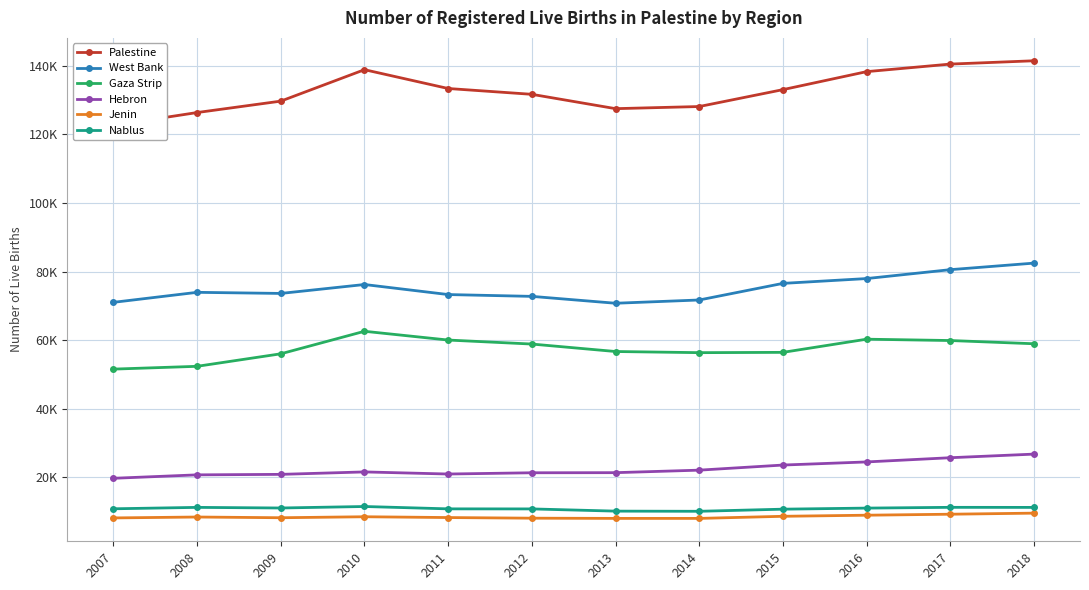

At which label does Palestine reach its minimum?

2007